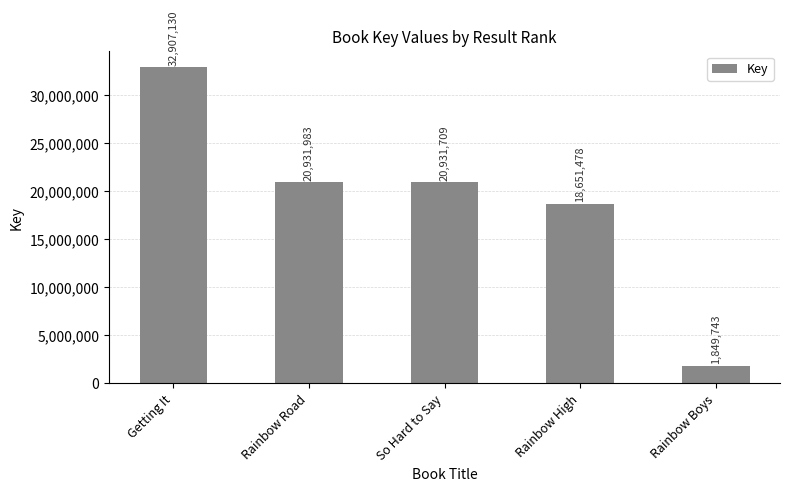

Does the chart contain stacked bars?

No